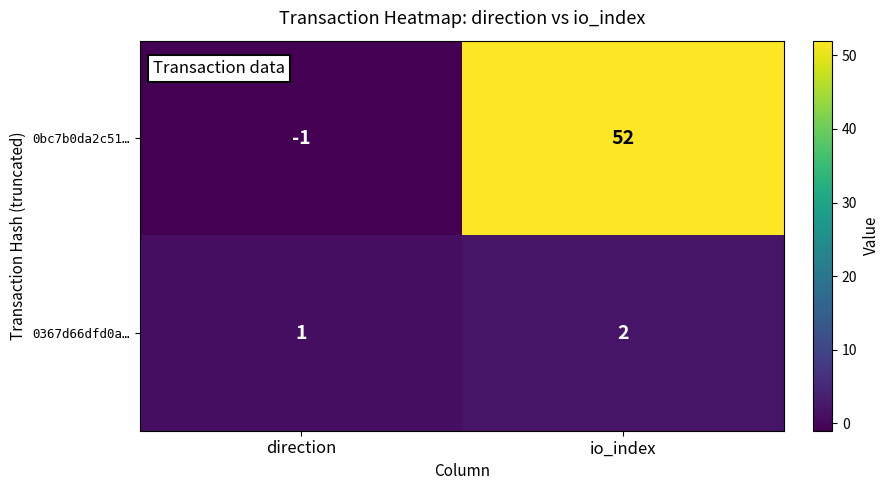

Rank the series at direction from highest to lowest value.

0367d66dfd0a…, 0bc7b0da2c51…